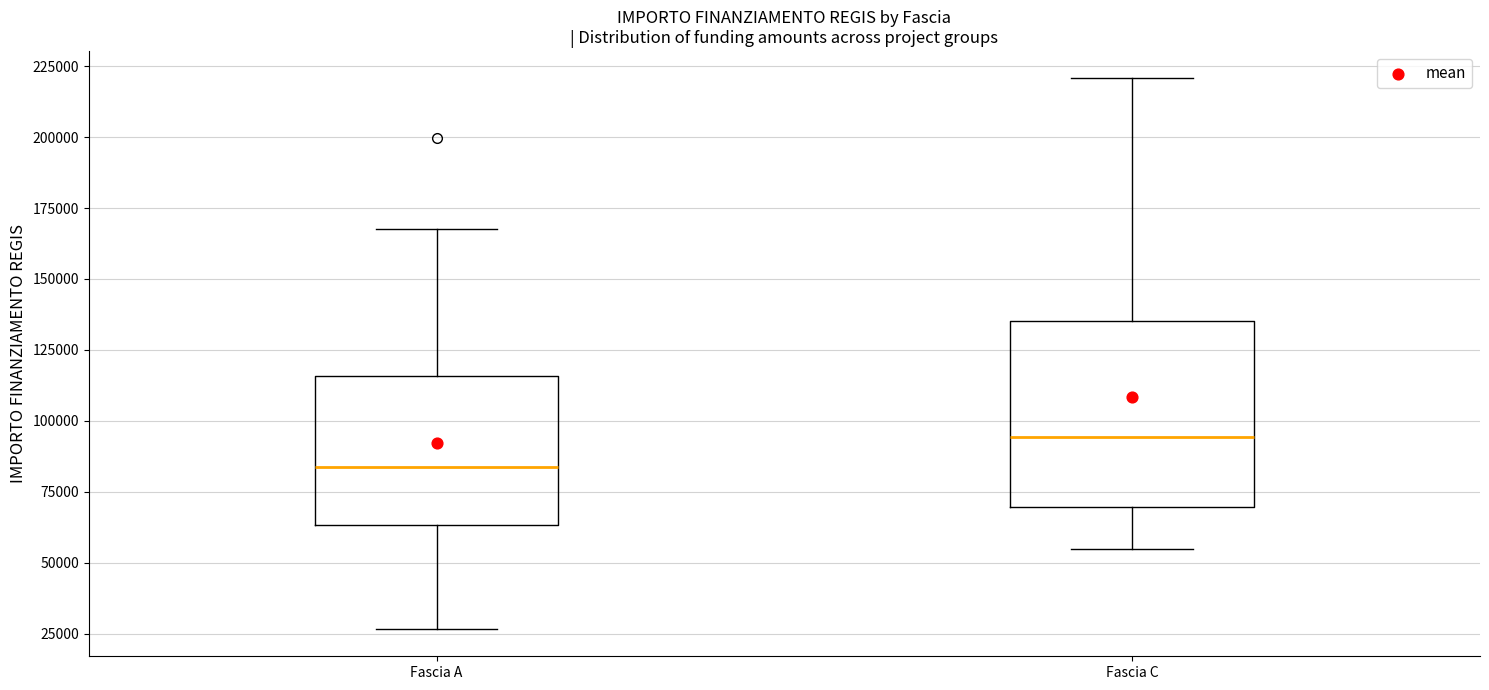

Reading left to right, read every box against the y-axis: the position of its median line, the range the box covers, and the ends of its whiskers. The values are not printed on the chart, so give them approximately, as read against the axis.

Fascia A: median 85000, box 65000 to 115000, whiskers 25000 to 170000
Fascia C: median 95000, box 70000 to 135000, whiskers 55000 to 220000